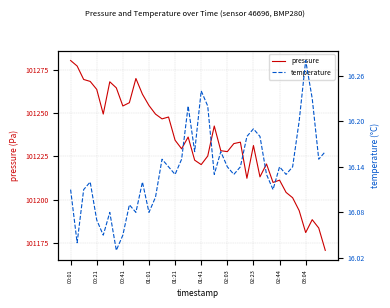

Is it true that pressure equals 135287.5 at 02:23?

False